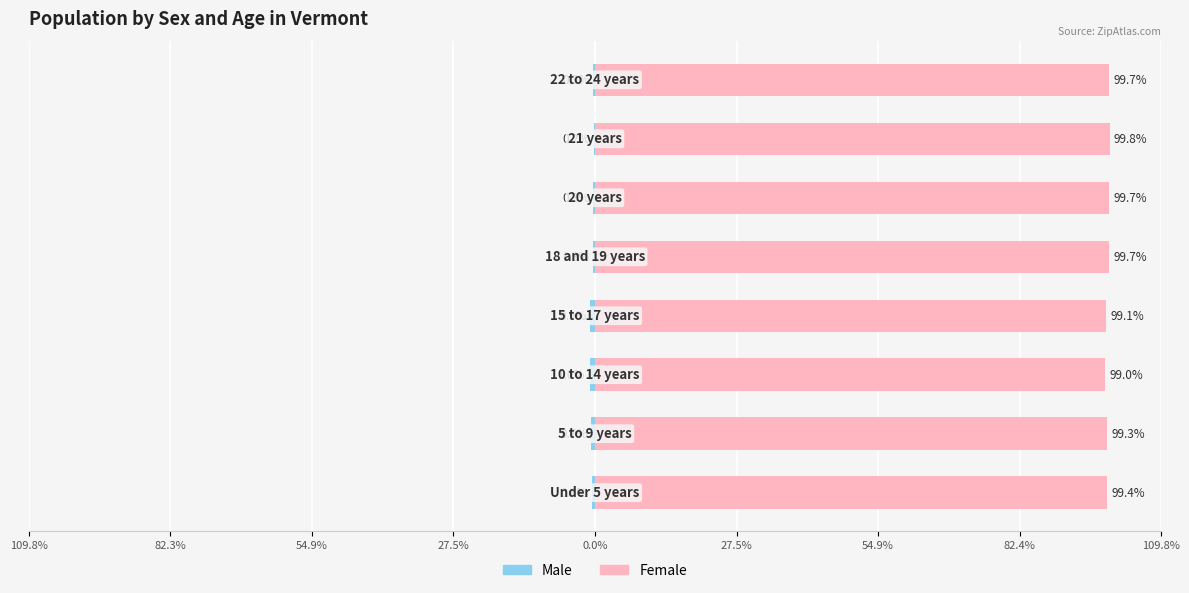

Does the chart contain stacked bars?

No